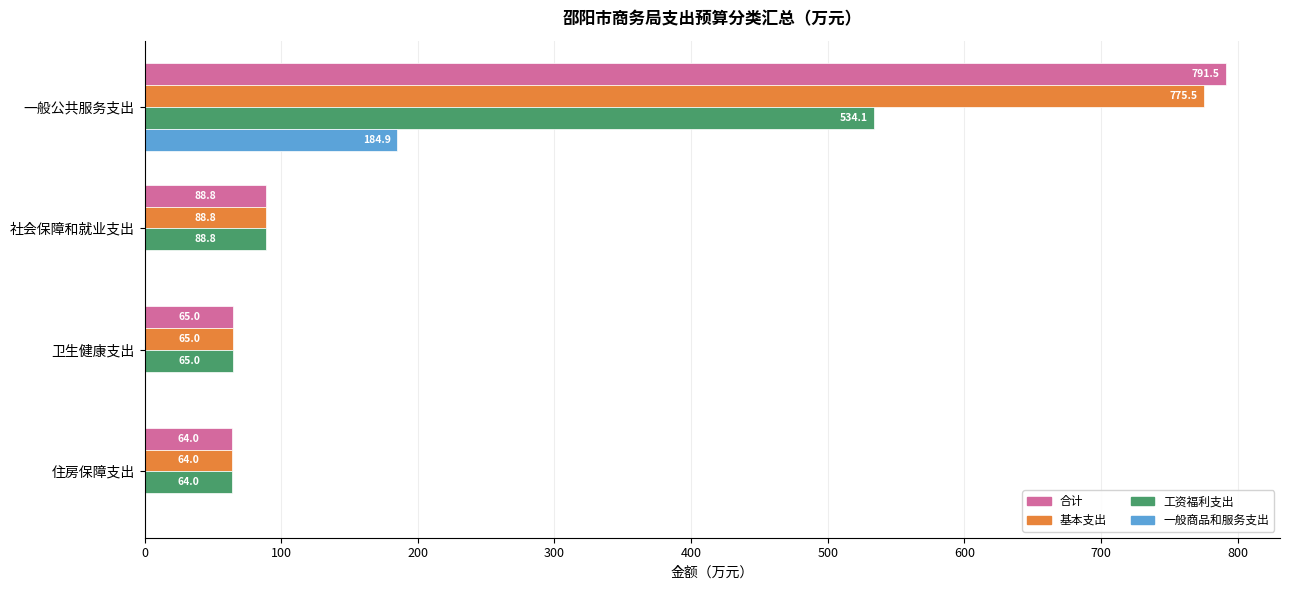

Between 一般公共服务支出 and 社会保障和就业支出, which series saw the biggest shift?

合计